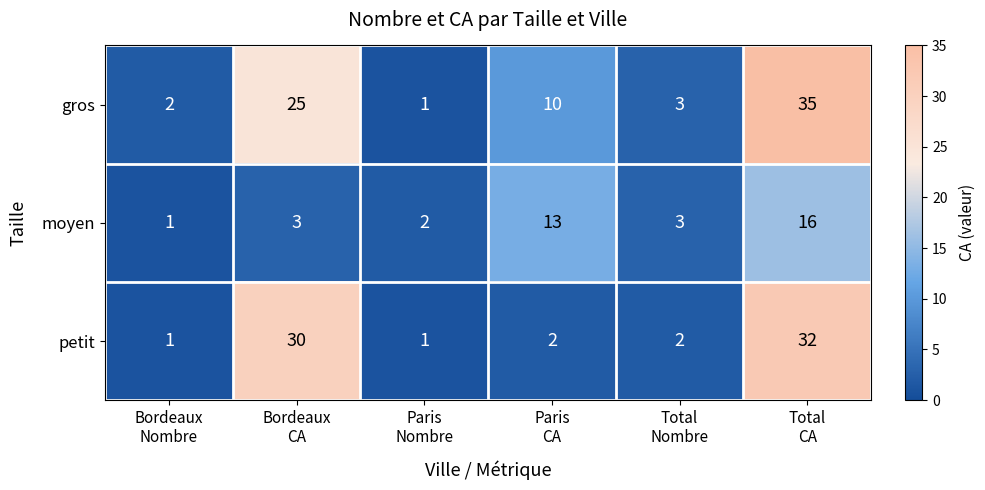

Reading left to right, extract all data points from this chart.

gros: 2	25	1	10	3	35
moyen: 1	3	2	13	3	16
petit: 1	30	1	2	2	32